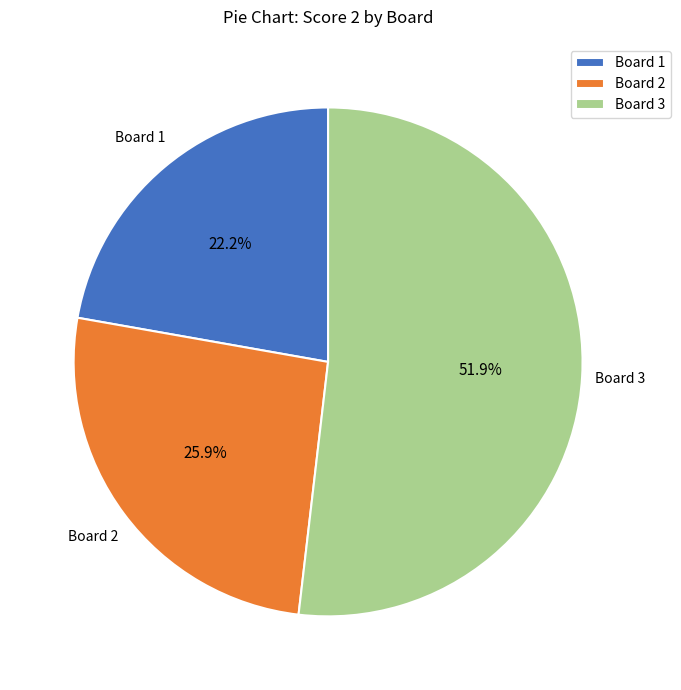

Combined, do Board 3 and Board 1 account for over 50%?

Yes